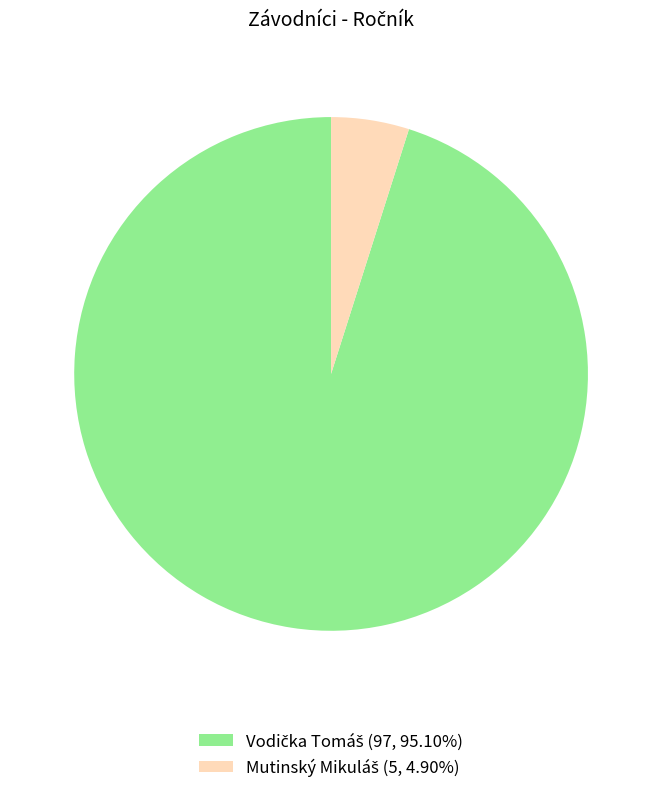

Count the number of slices in the pie.

2